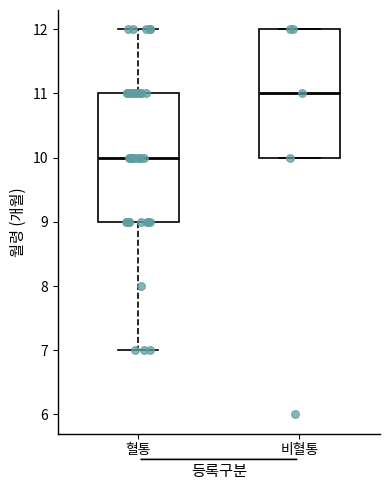

Which box's median line is the highest?

비혈통